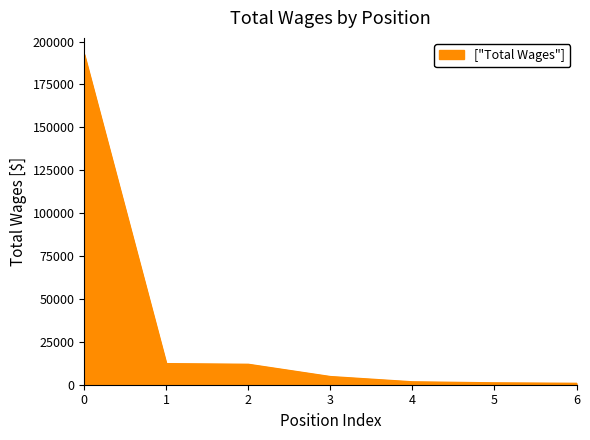

Is it true that the value at 2 is 11886?

True